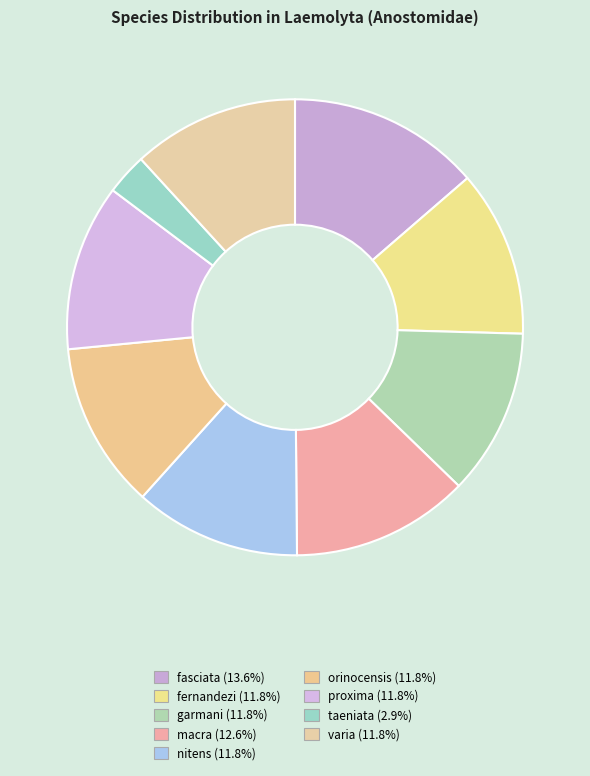

Which category has the smallest portion of the pie?

taeniata